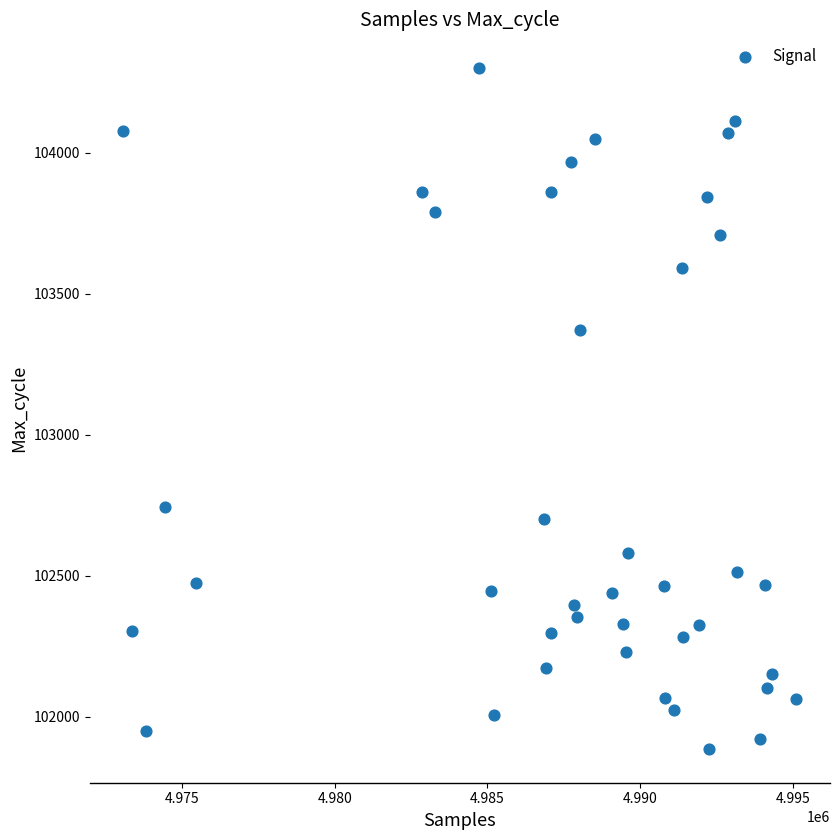

What is the range of Y values (max minus min)?

2413